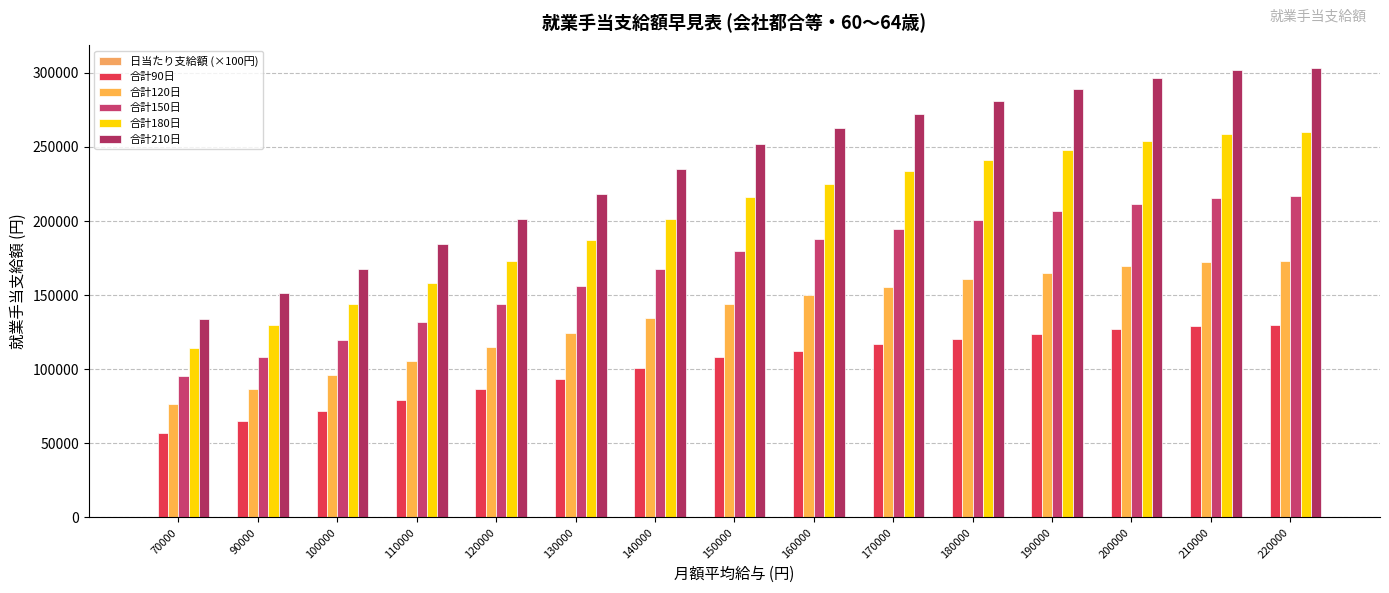

What is the highest value of the 合計150日 series?

216600.0